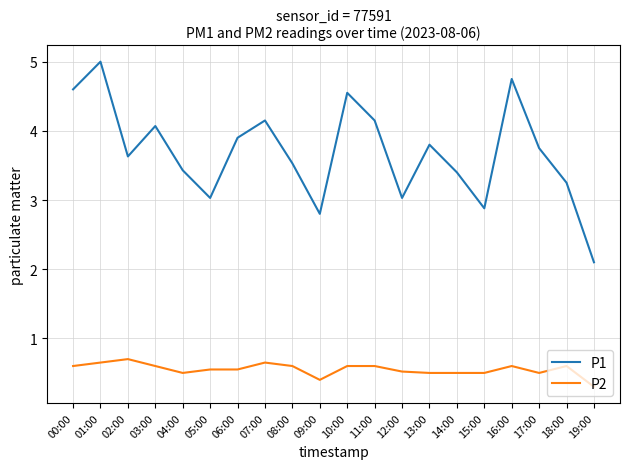

What is the minimum value shown in the chart?

0.3